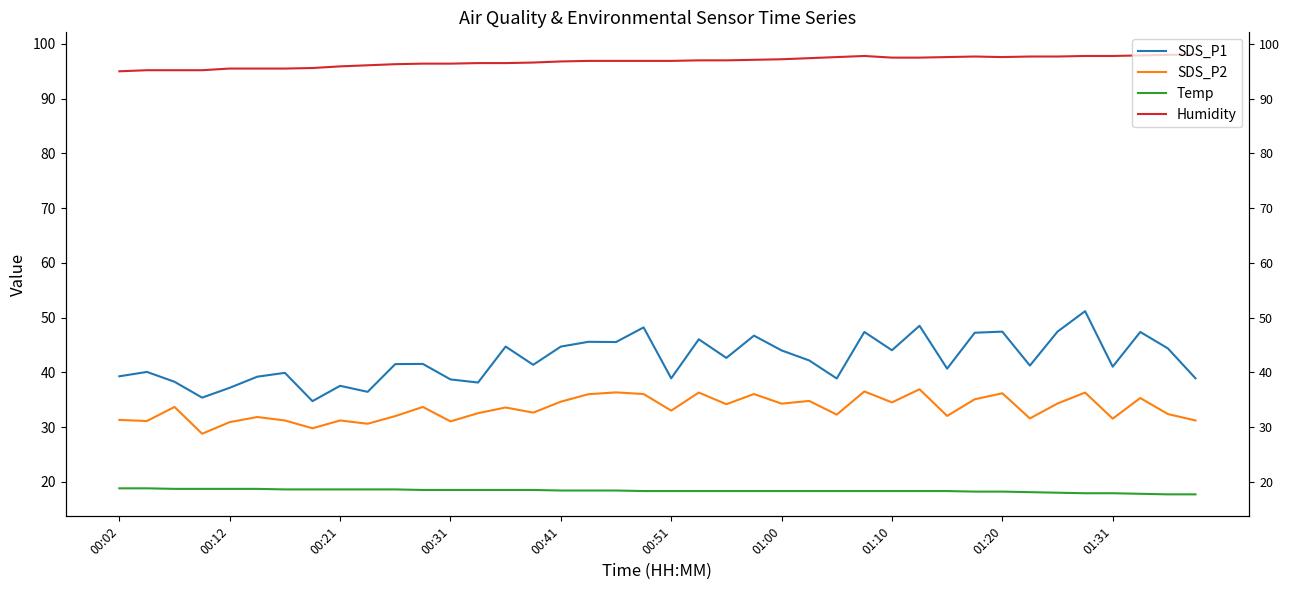

Does the chart display data point markers on the line(s)?

No